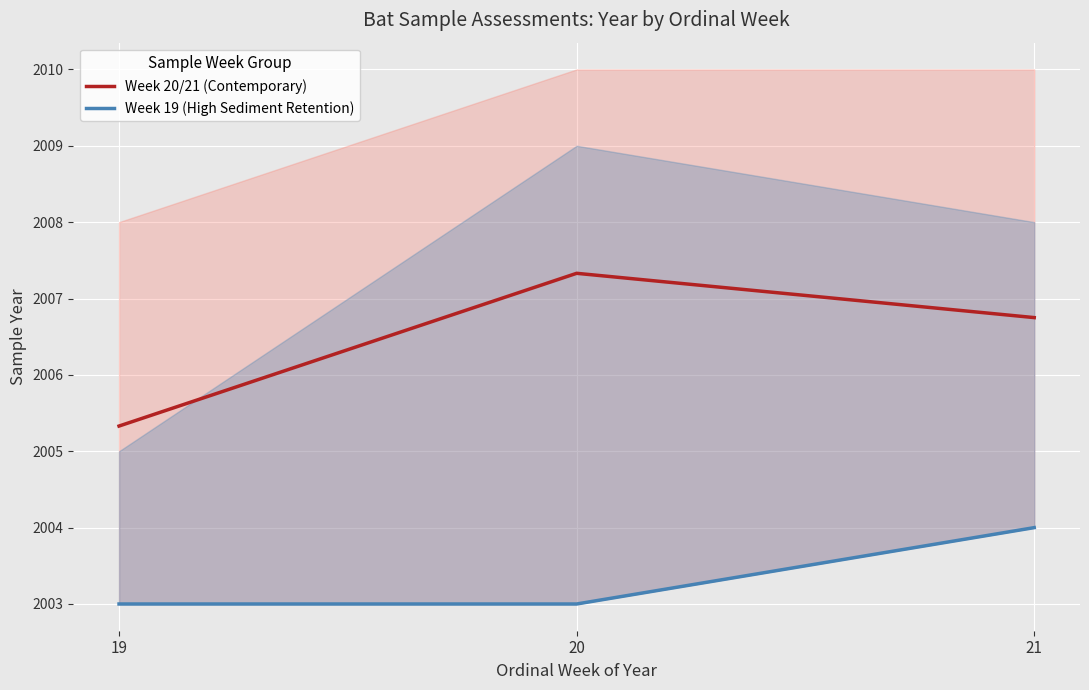

True or false: Week 19 (High Sediment Retention) has a value of 2003.0 at 20.

True